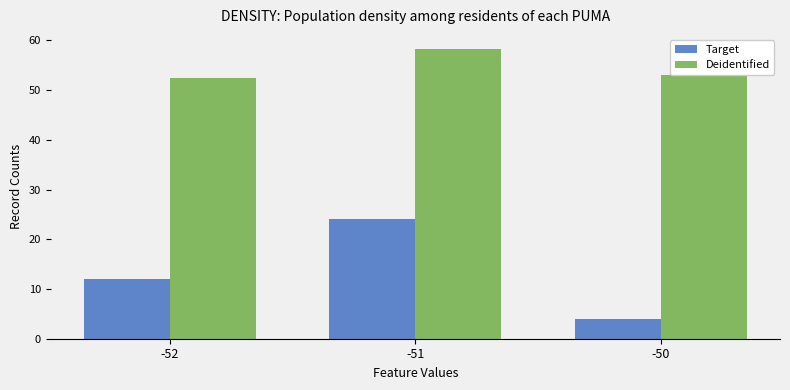

Between -52 and -51, which series saw the biggest shift?

Target